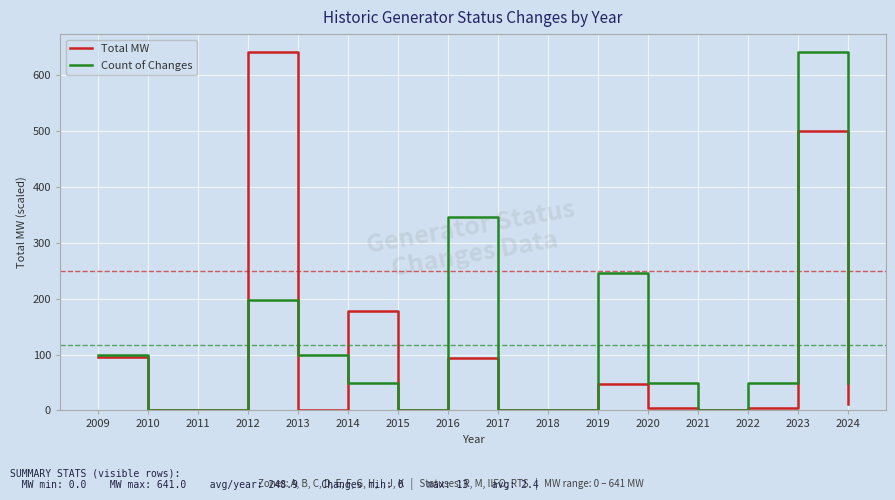

At which label is Total MW closest to 320?

2014